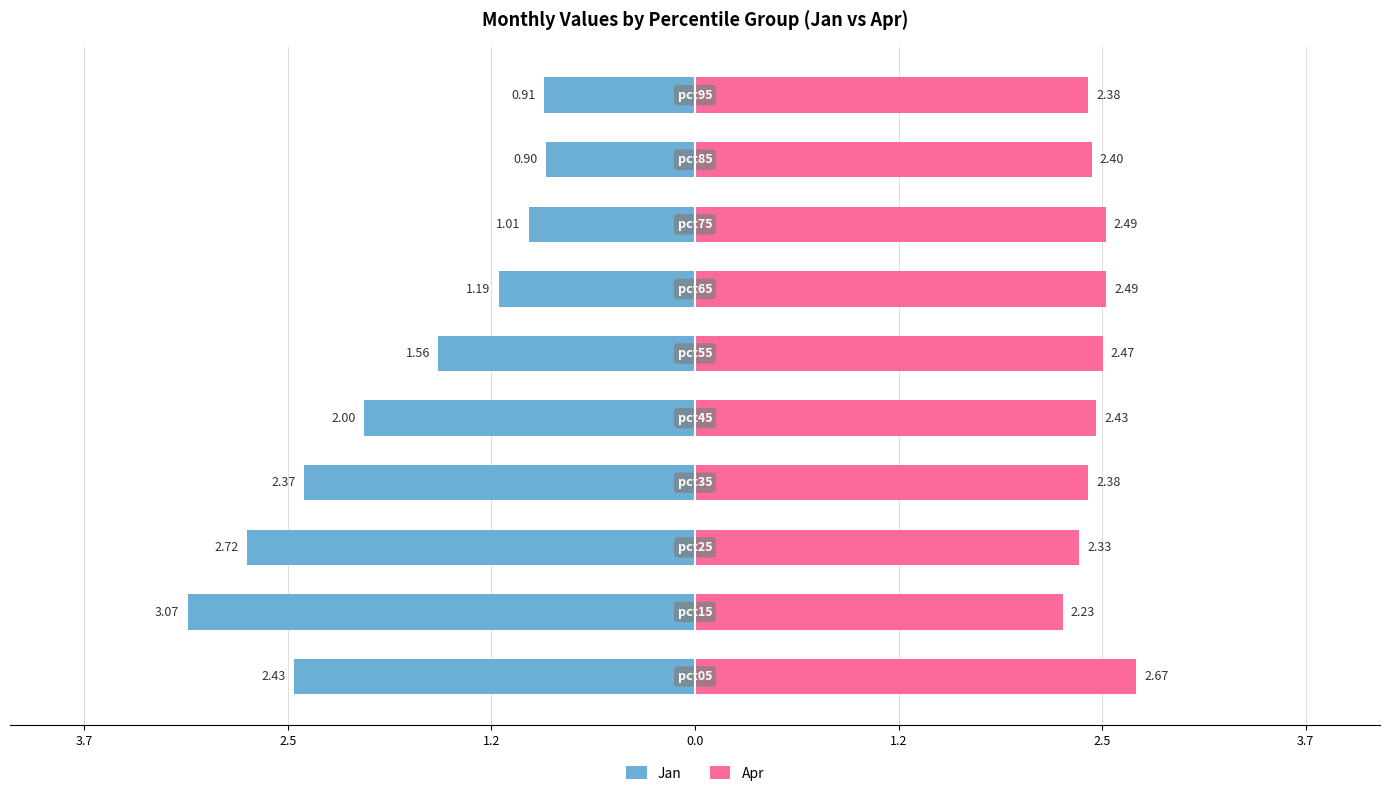

What is the average value of the Jan series?

-1.8